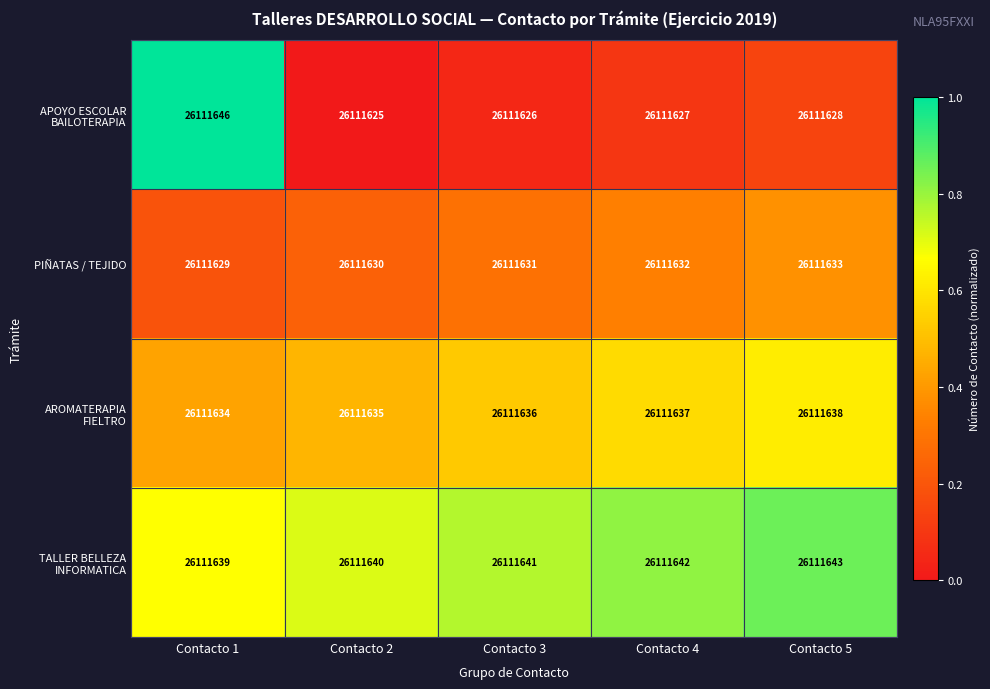

At how many categories does at least one series exceed 0?

5